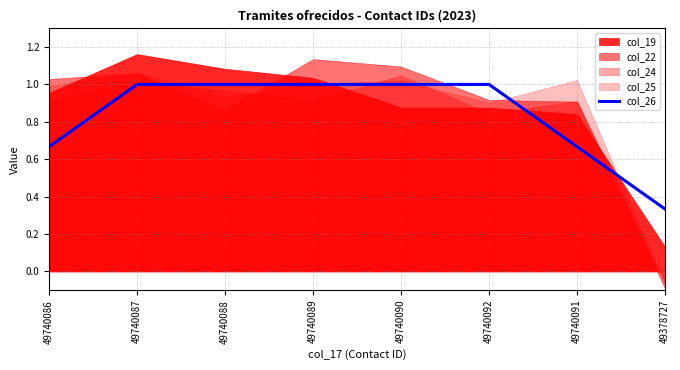

What is the average value?

0.8